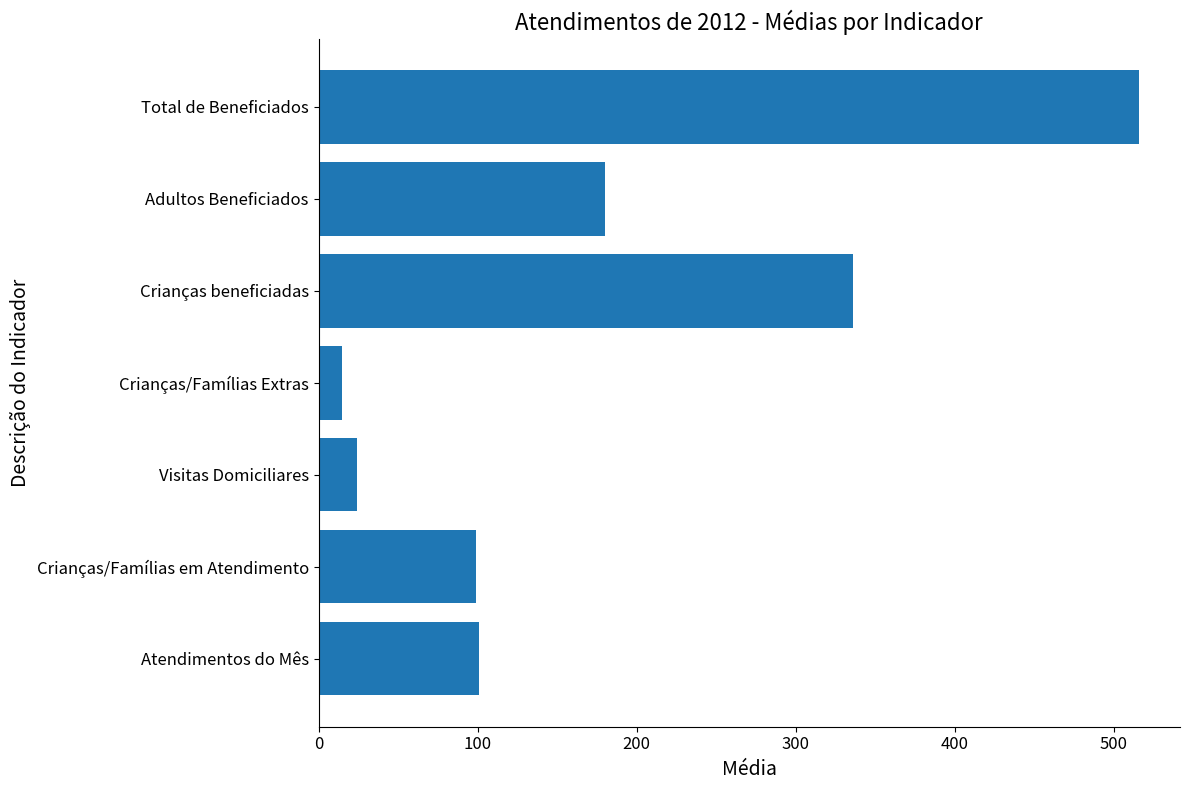

What is the greatest value displayed?

516